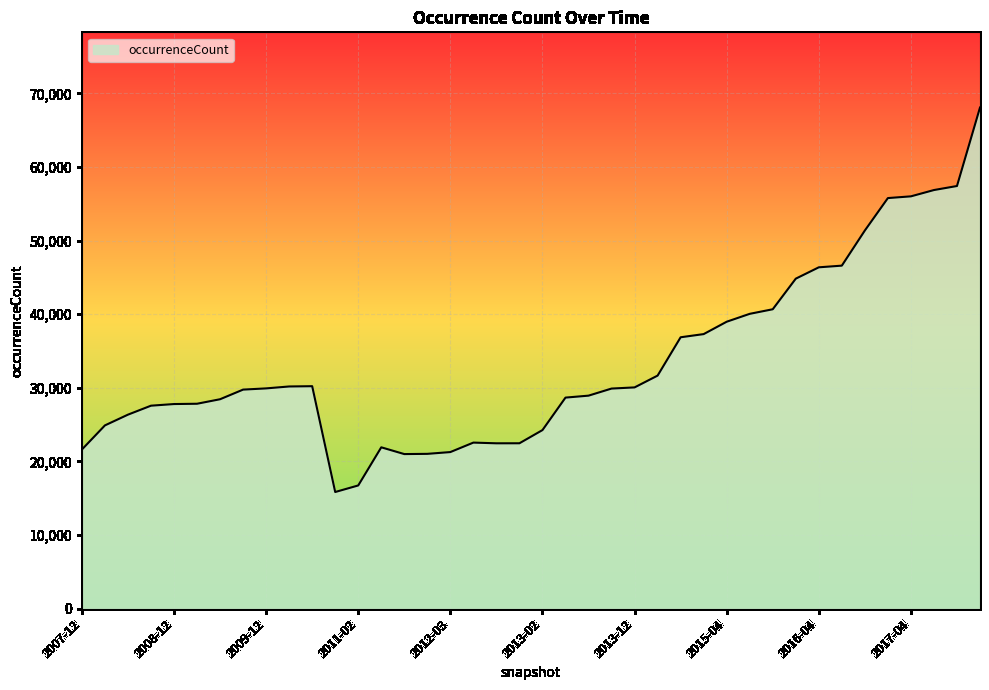

What is the maximum value shown in the chart?

68077